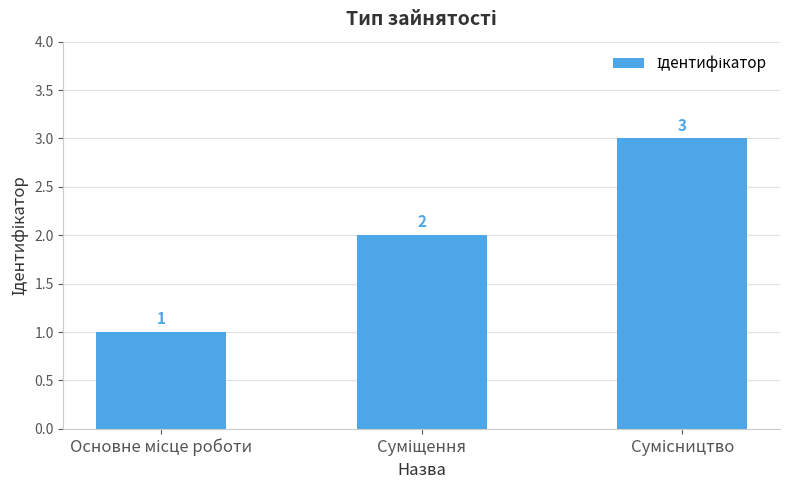

What is the value of the 1st bar from the left?

1